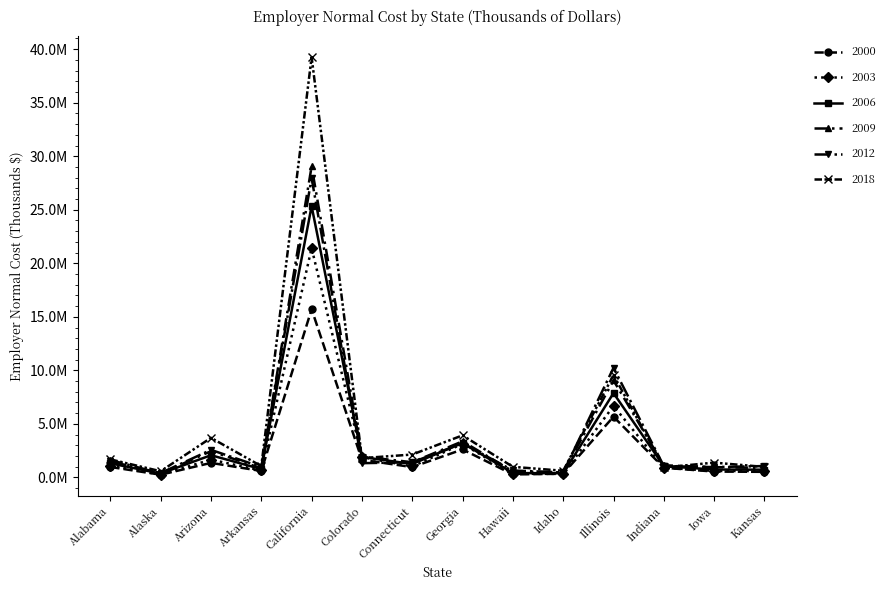

Does the chart have visible grid lines?

No